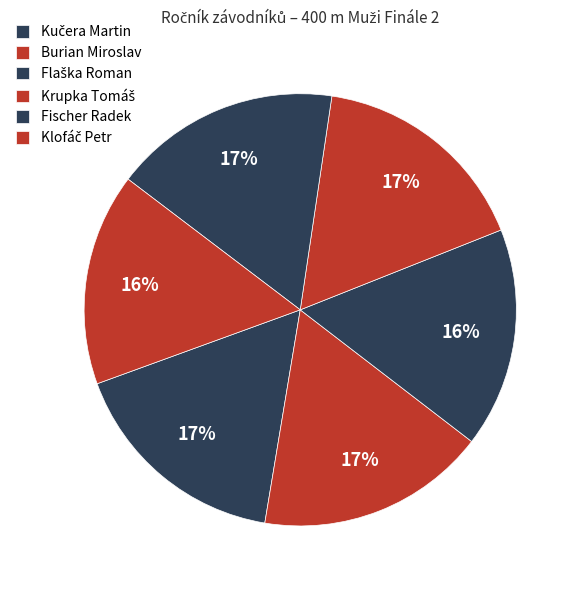

How much of the chart is everything except Fischer Radek?

83.0%